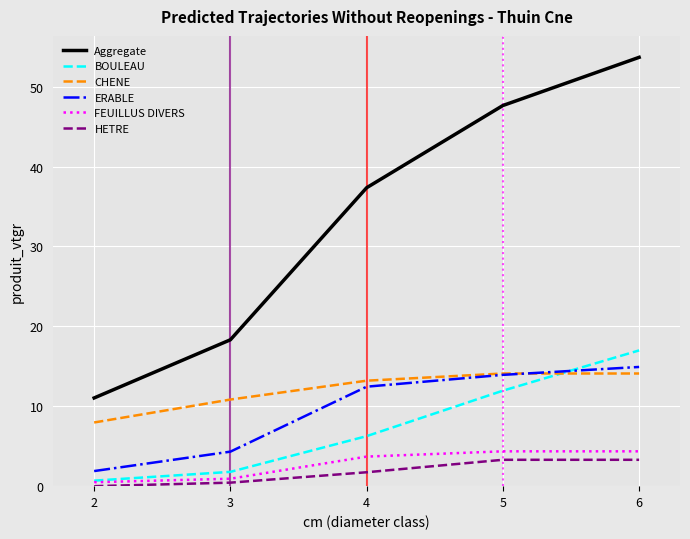

Between 4 and 6, which series saw the biggest shift?

Aggregate